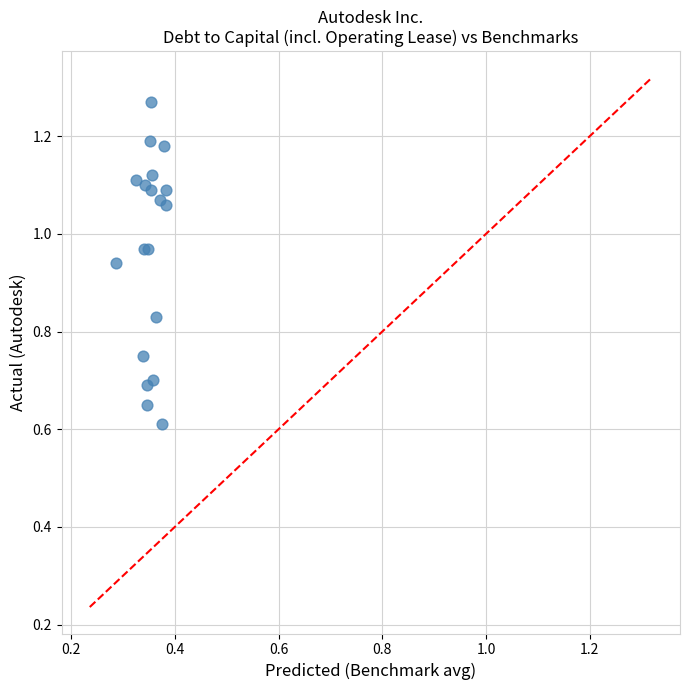

What Y value in the scatter plot is closest to 0?

0.6